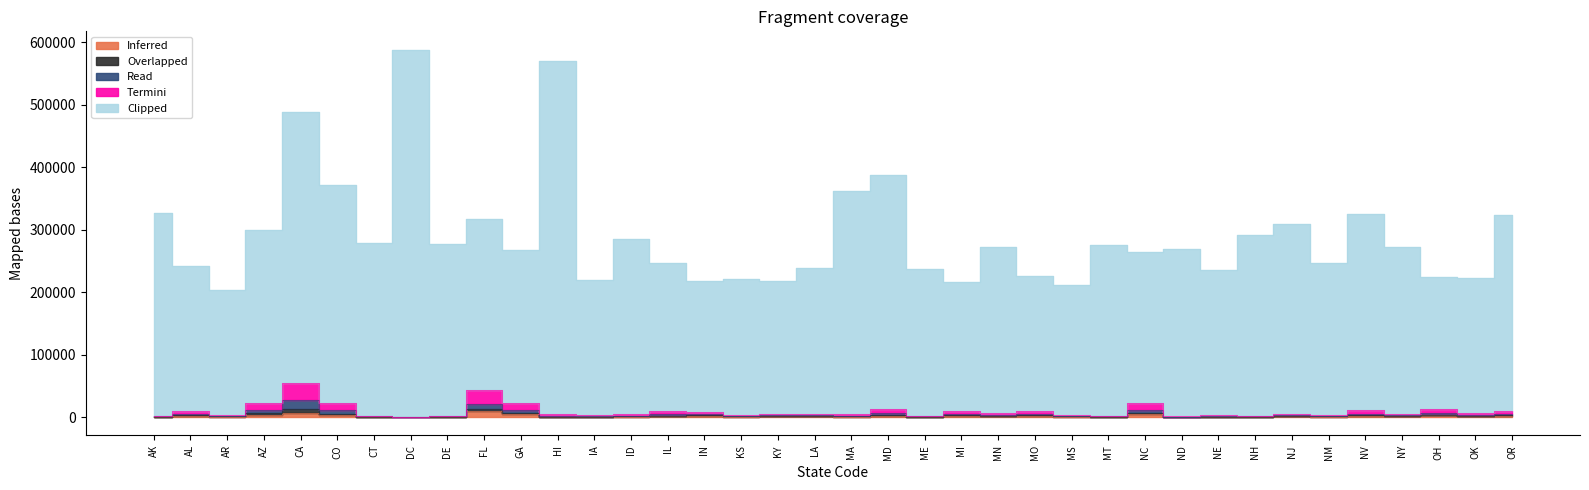

What is the difference between the highest and lowest values at AZ?

295952